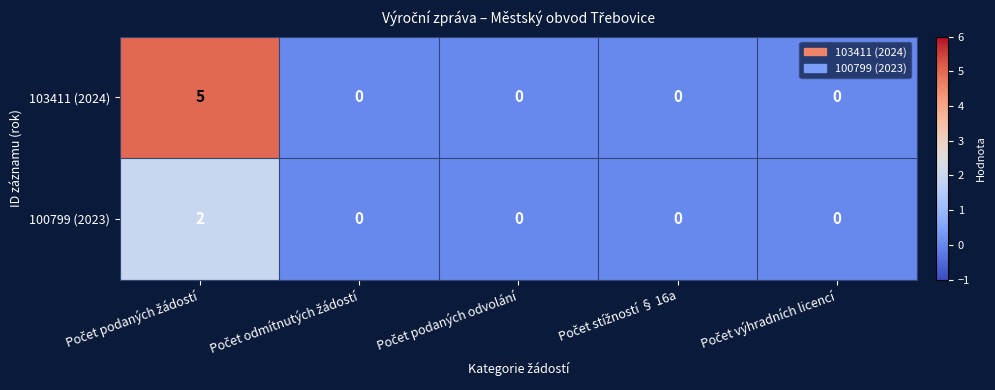

Reading left to right, list all the values displayed in this chart.

103411 (2024): 5	0	0	0	0
100799 (2023): 2	0	0	0	0